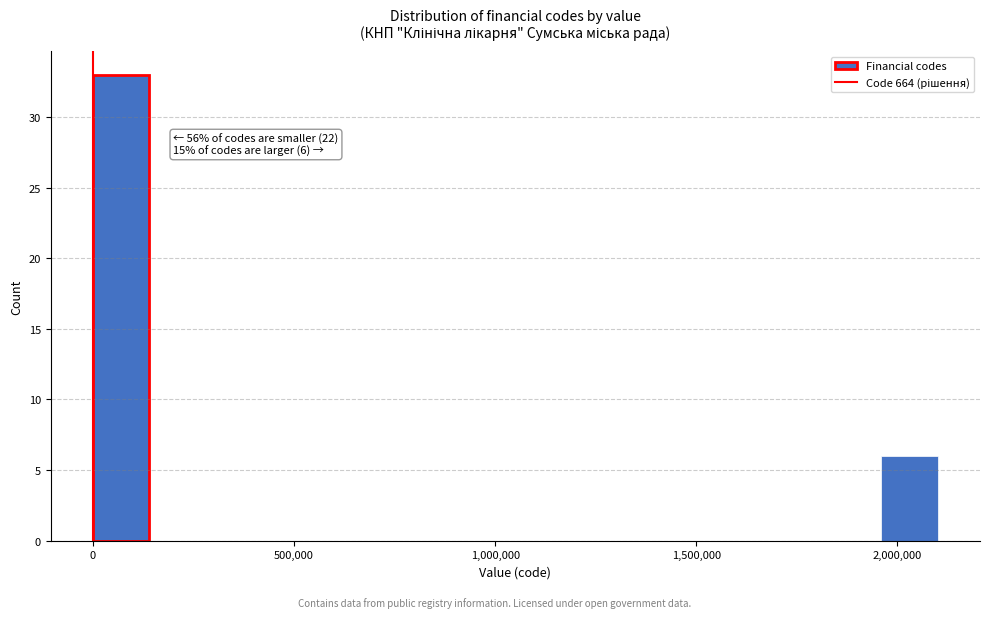

Around what value on the x-axis is the tallest bar? Give the approximate position of its centre, as read against the axis.

50000